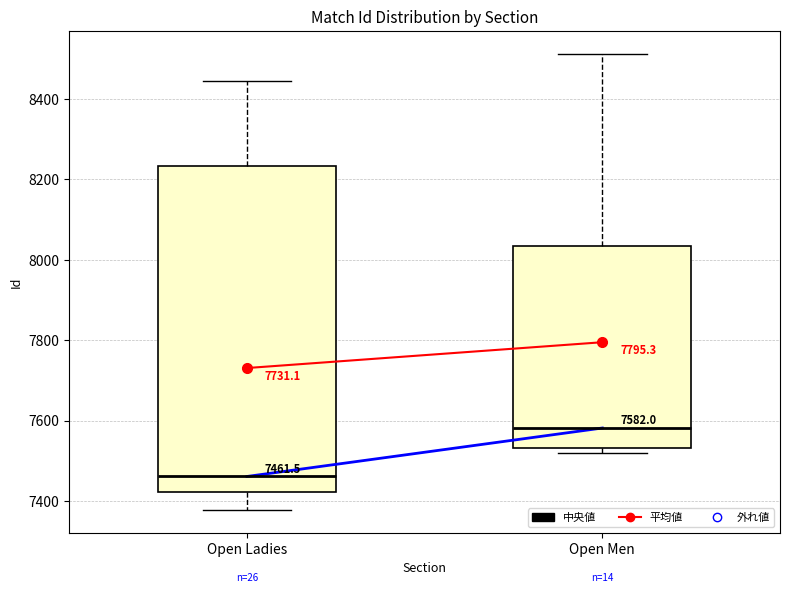

Comparing the boxes themselves (not the whiskers), which one is the tallest?

Open Ladies